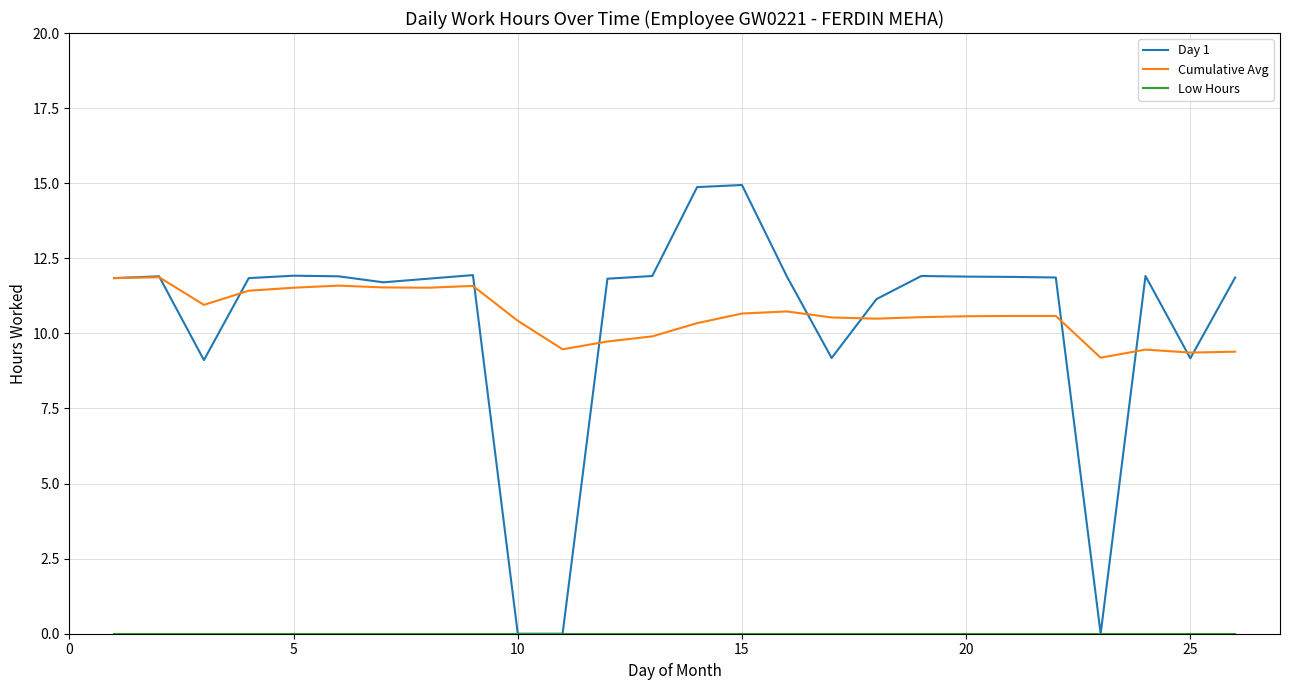

What is the lowest value of the Cumulative Avg series?

9.2